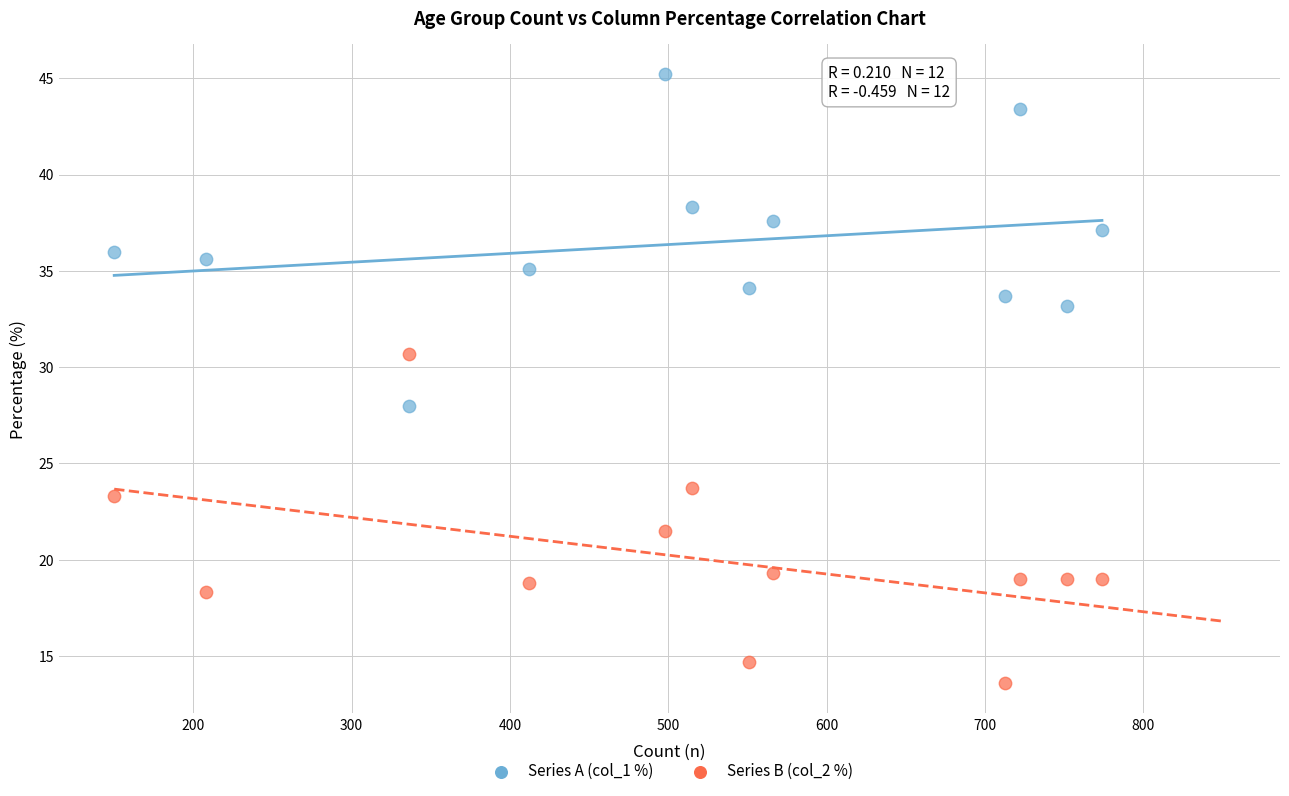

Which series reaches the maximum Y coordinate?

Series A (col_1 %)